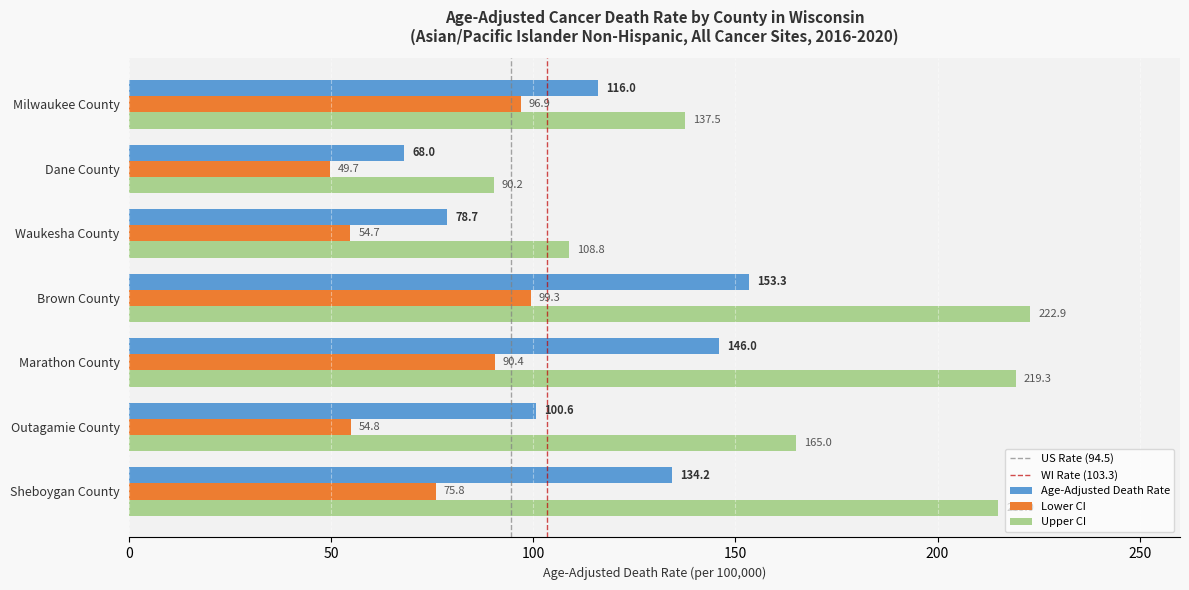

Is the value of Lower CI at Dane County greater than the value of Age-Adjusted Death Rate at Sheboygan County?

No